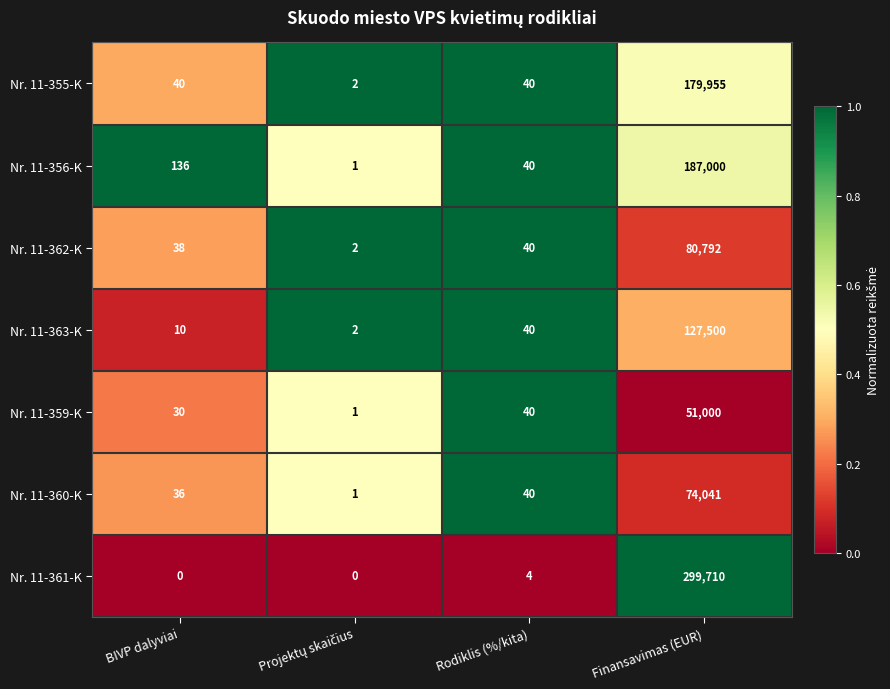

What is the total value across all series at Finansavimas (EUR)?

999998